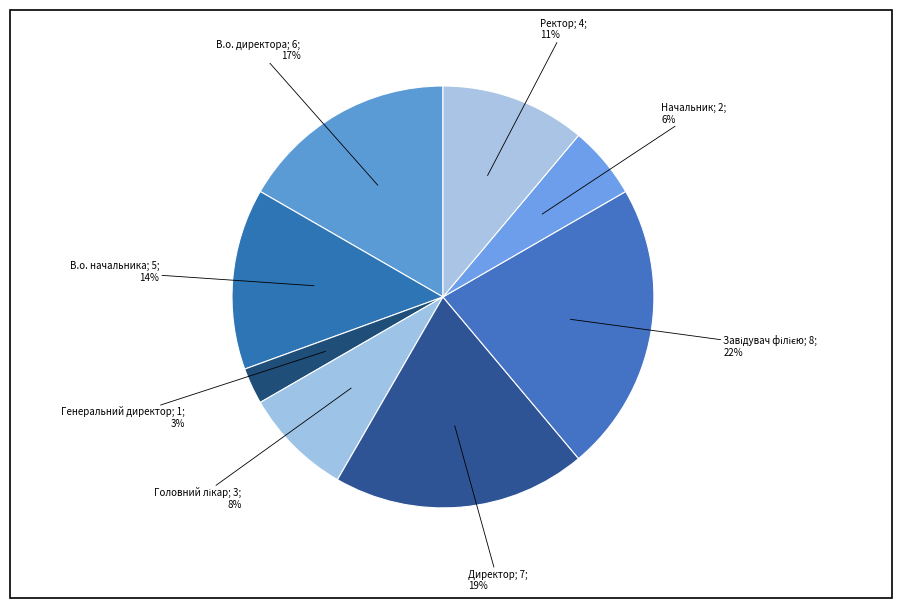

Count the number of slices in the pie.

8